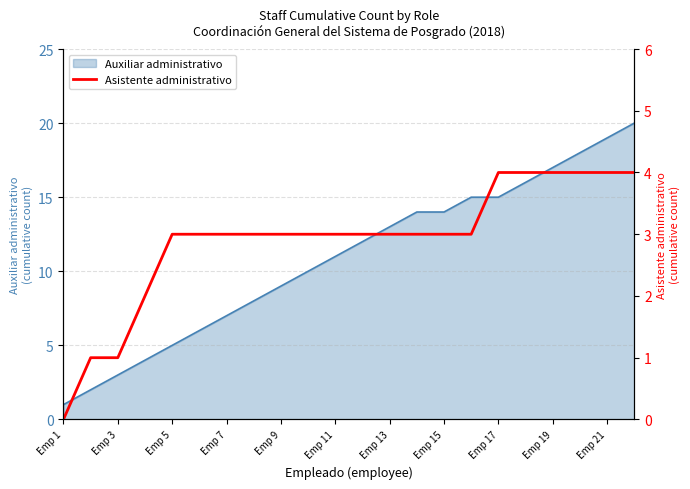

At which label does Auxiliar administrativo reach its minimum?

Emp 1